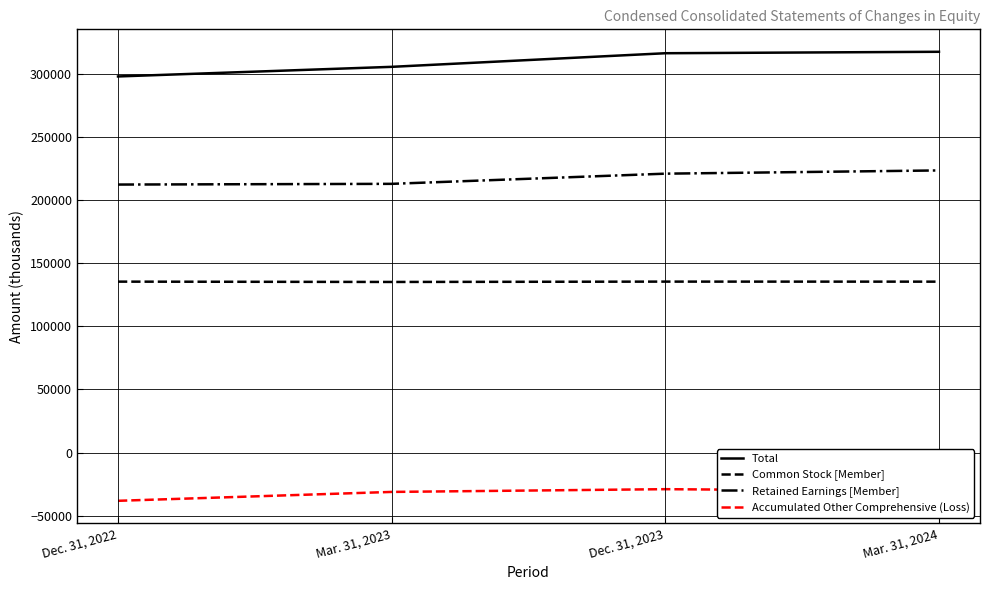

What is the minimum value shown in the chart?

-38233